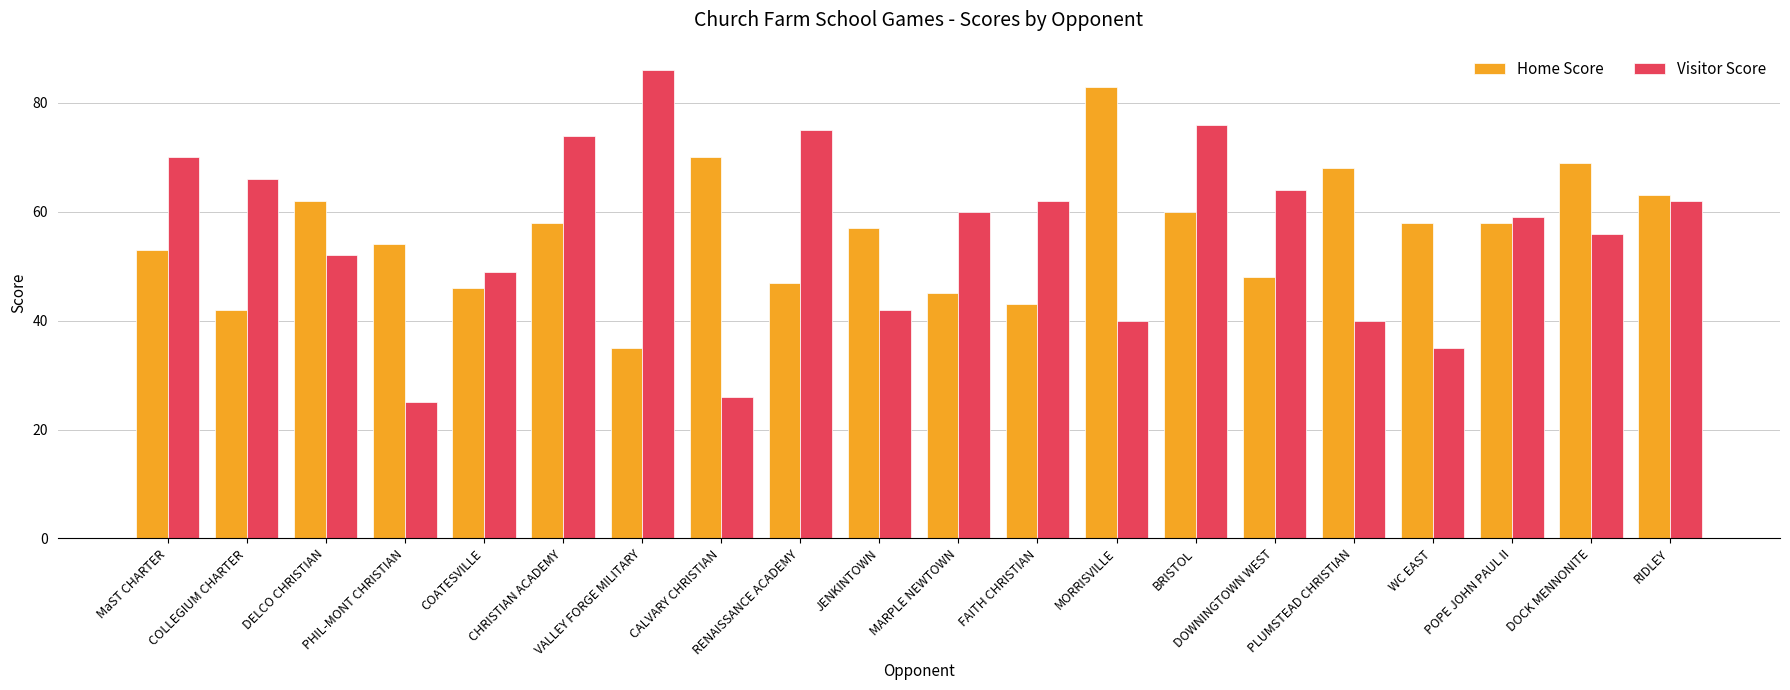

What is the value of the Visitor Score bar at the 10th from the left?

42